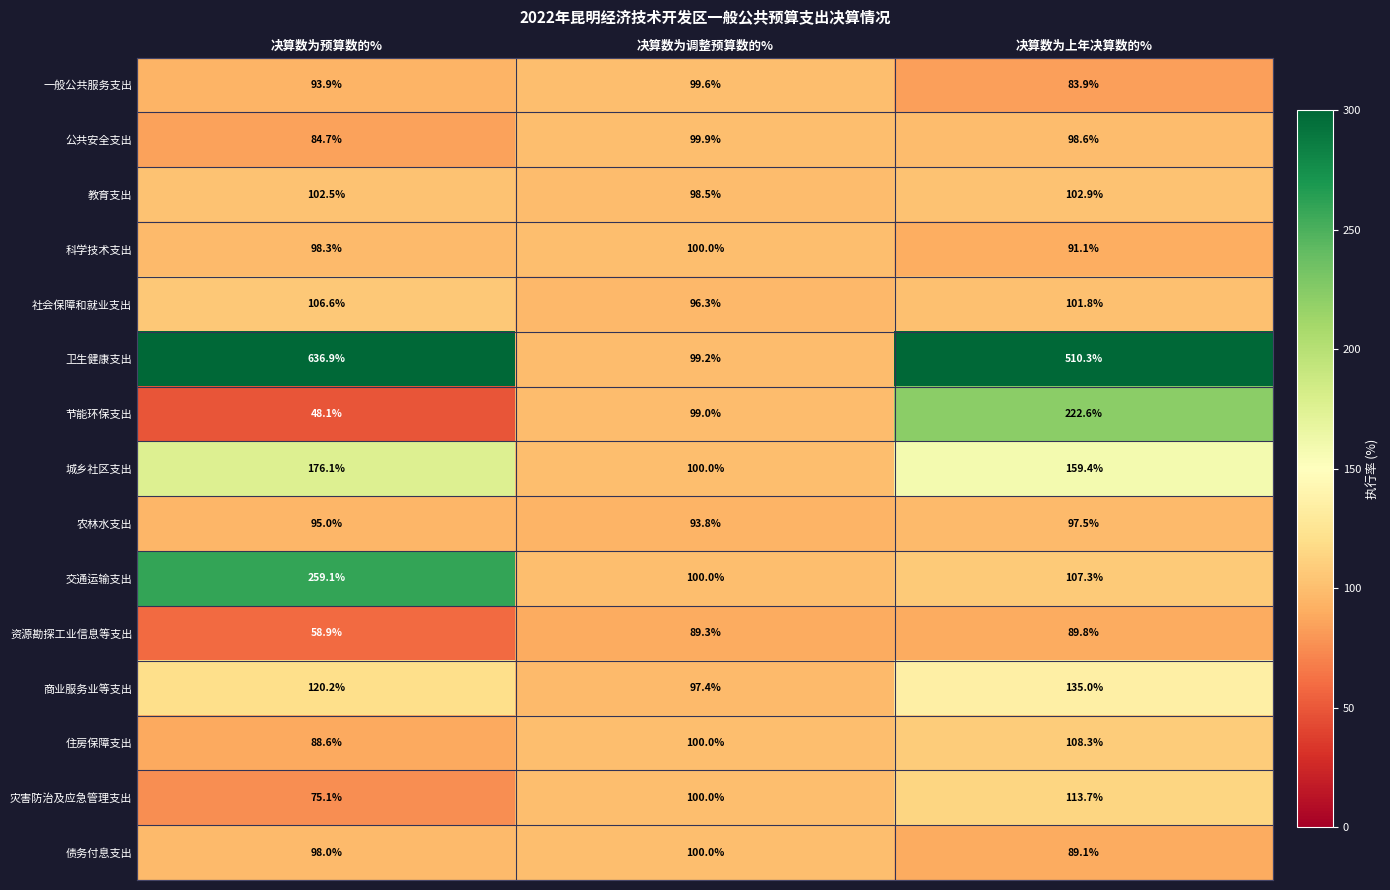

The 社会保障和就业支出 series shows 106.6 at 决算数为预算数的%. True or false?

True